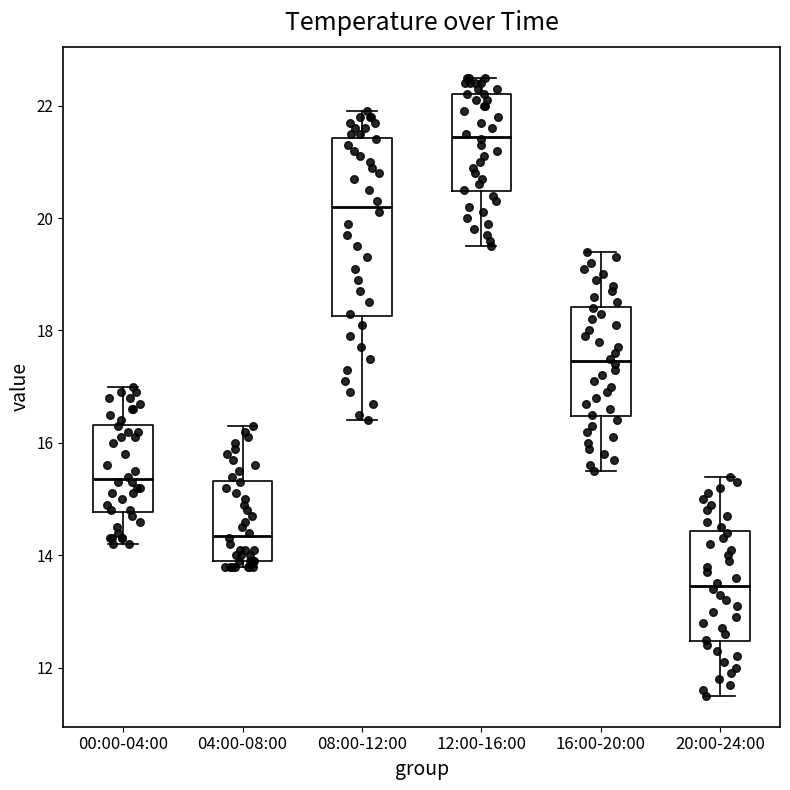

Which box is the tallest, from its lower edge to its upper edge?

08:00-12:00